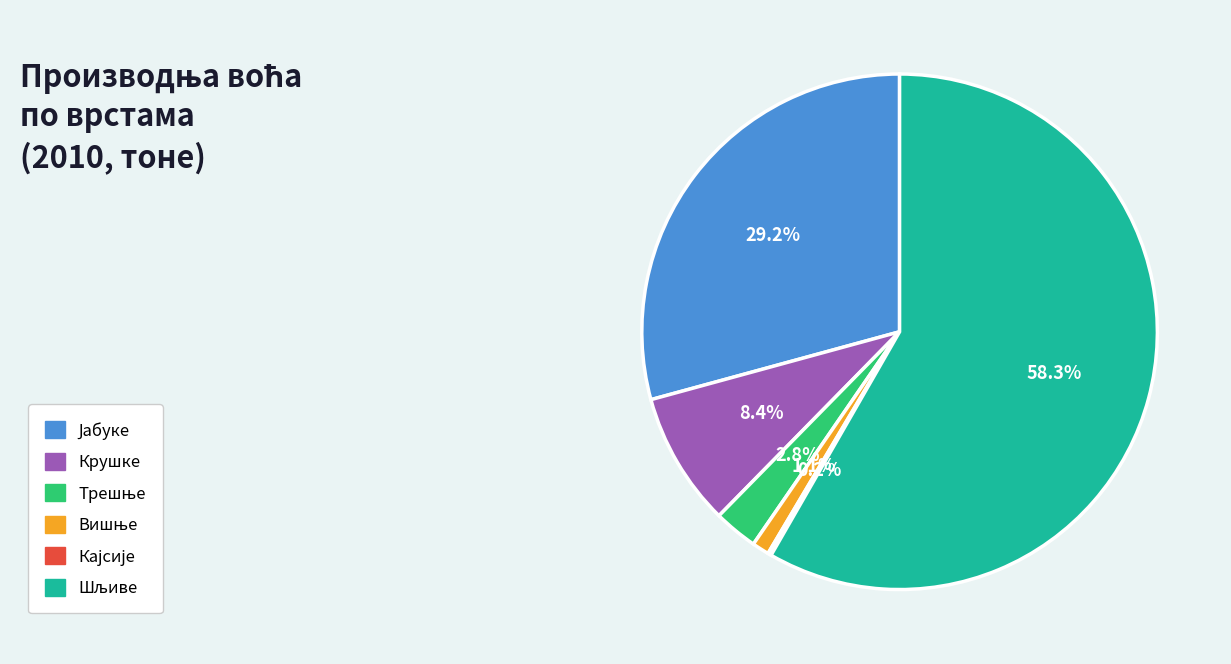

Does any single category account for the majority?

Yes